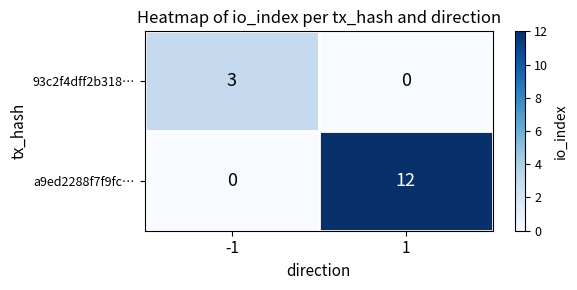

What is the difference between the highest and lowest values at -1?

3